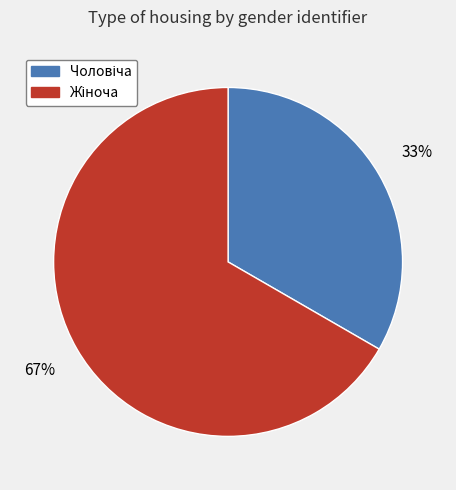

Is there a majority slice in this chart?

Yes